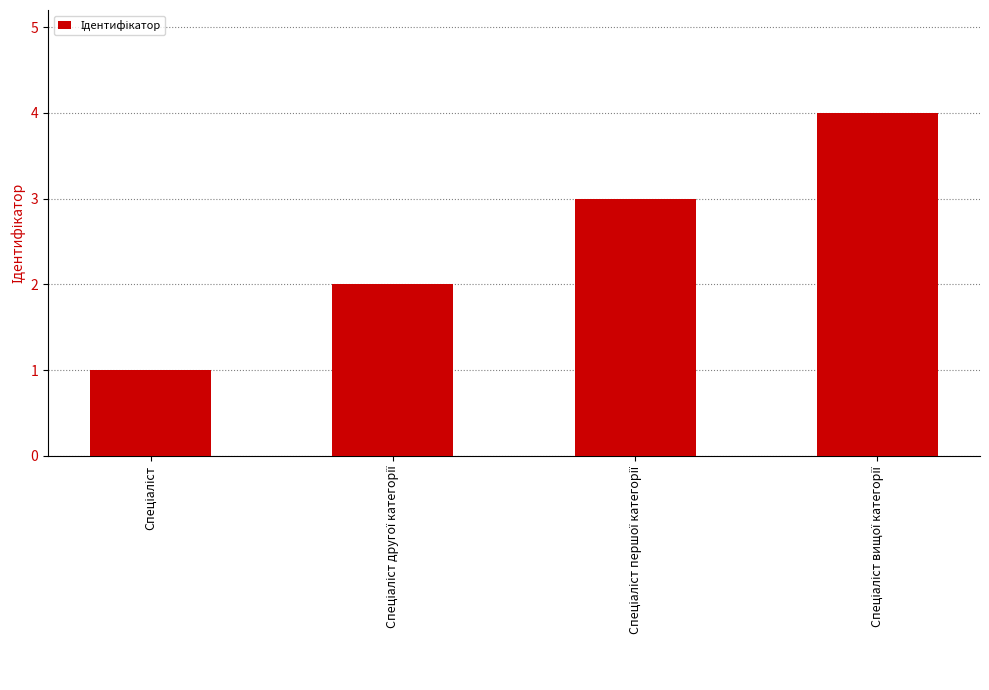

What is the maximum value shown in the chart?

4